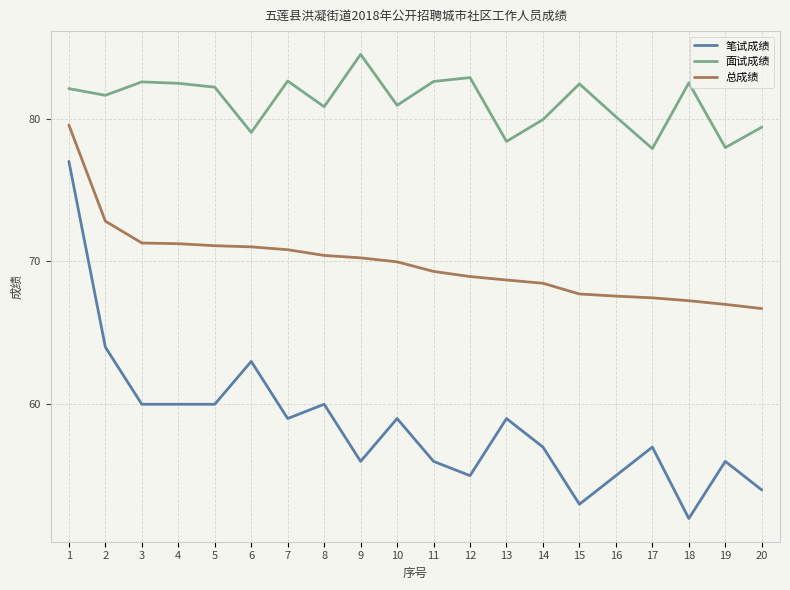

List the series in order of their overall mean, lowest first.

笔试成绩, 总成绩, 面试成绩